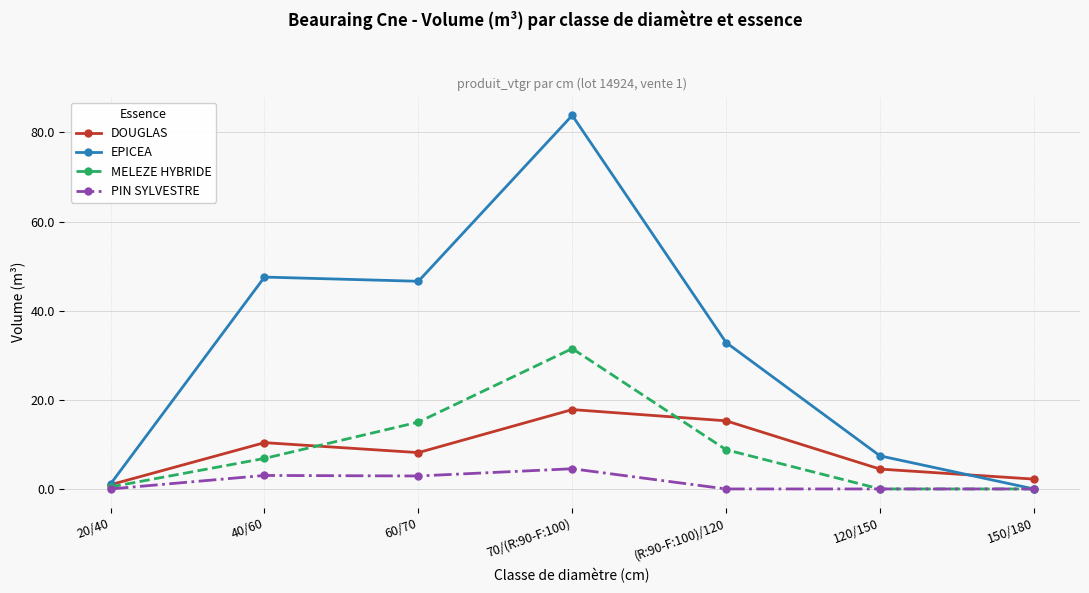

Rank the series by their maximum value, from lowest to highest.

PIN SYLVESTRE, DOUGLAS, MELEZE HYBRIDE, EPICEA